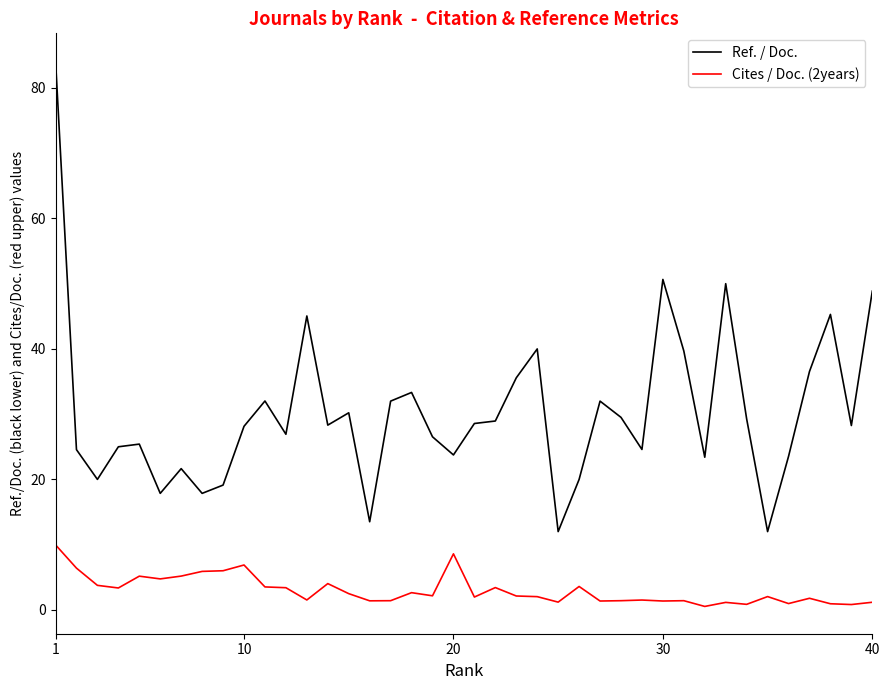

Does the chart have visible grid lines?

No